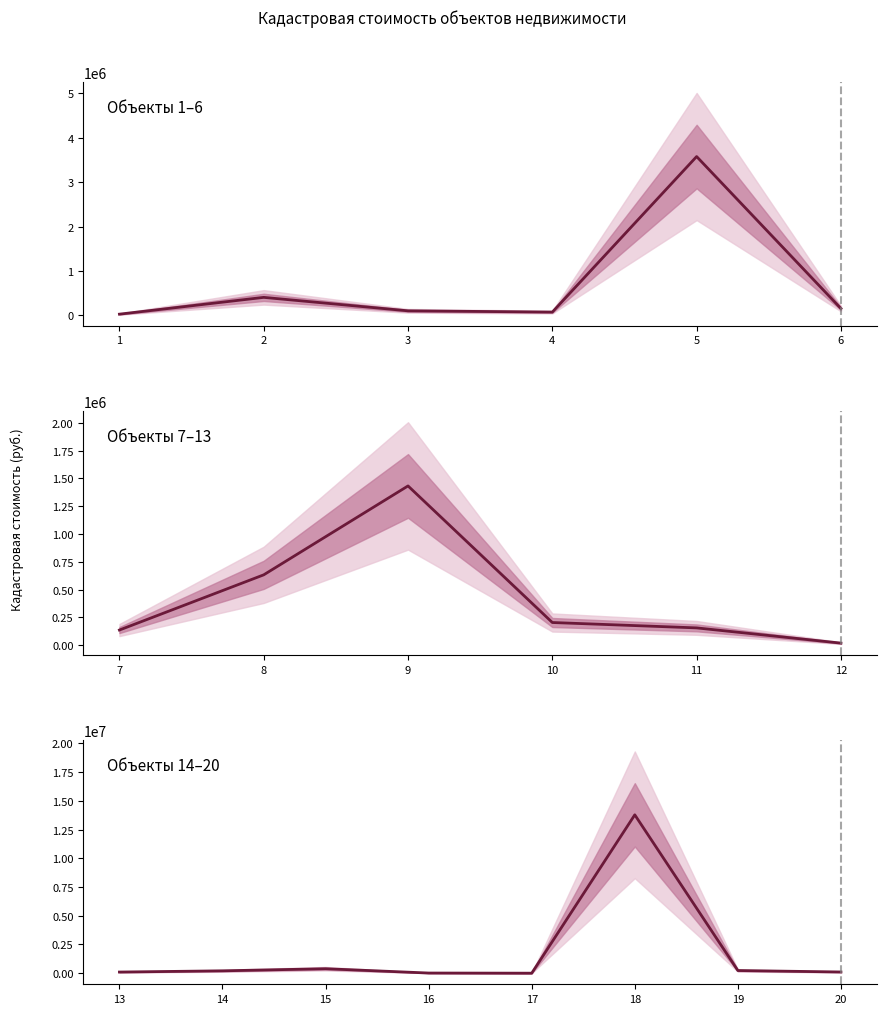

How many data points does each series have?

20